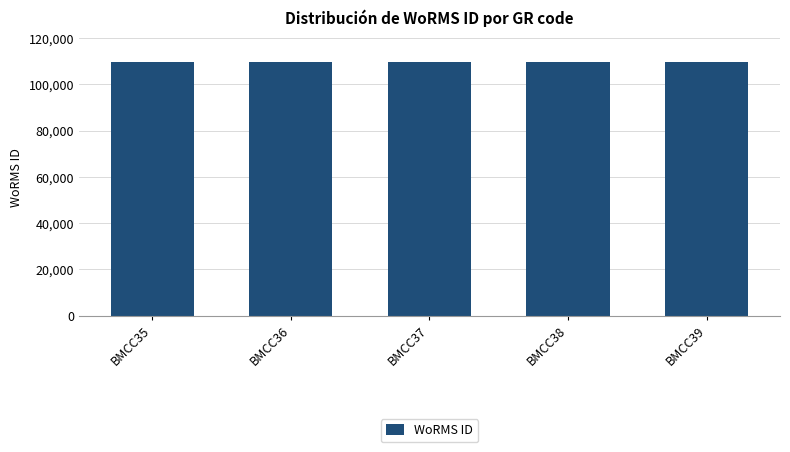

What is the greatest value displayed?

109745